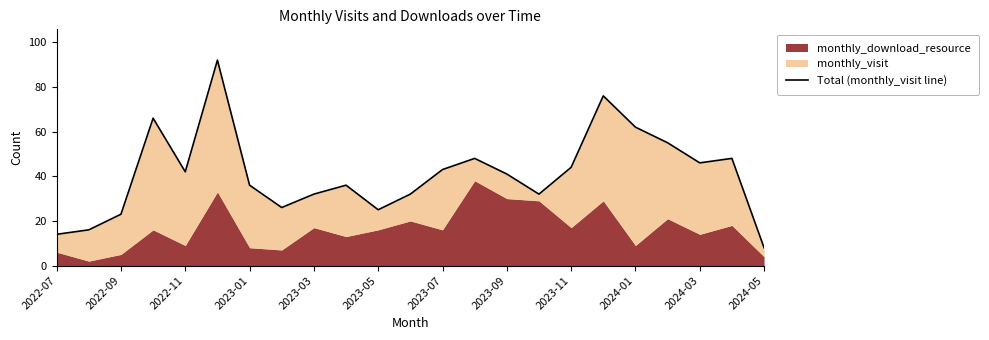

What is the smallest value displayed?

8